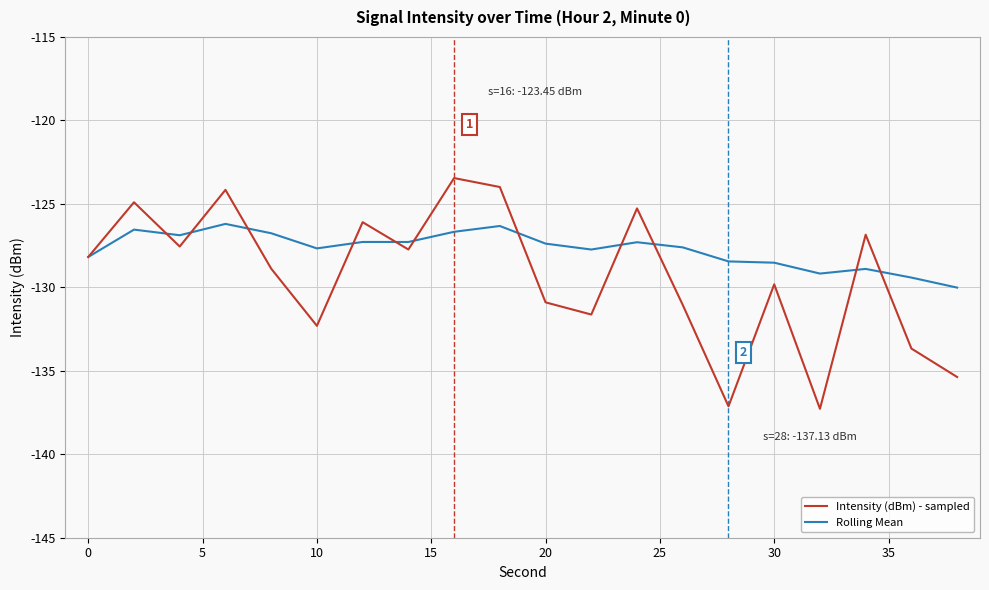

What is the highest value of the Rolling Mean series?

-126.2